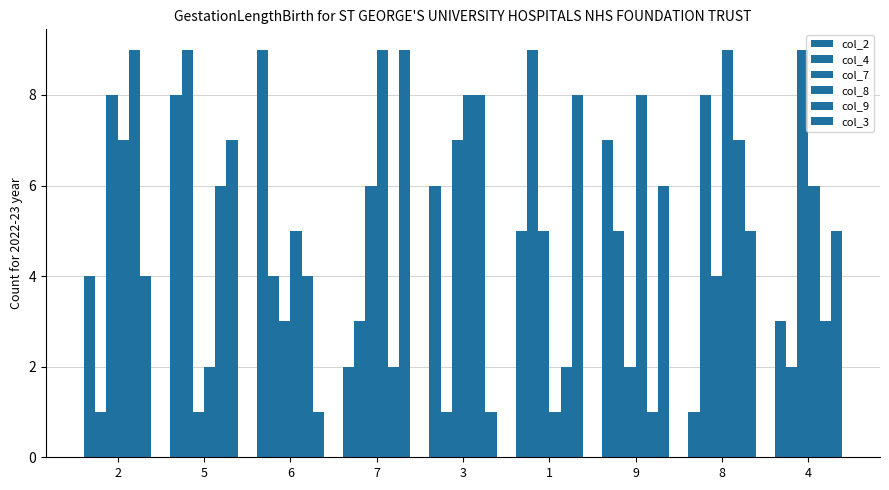

Is the value of col_3 at 1 greater than the value of col_4 at 2?

Yes